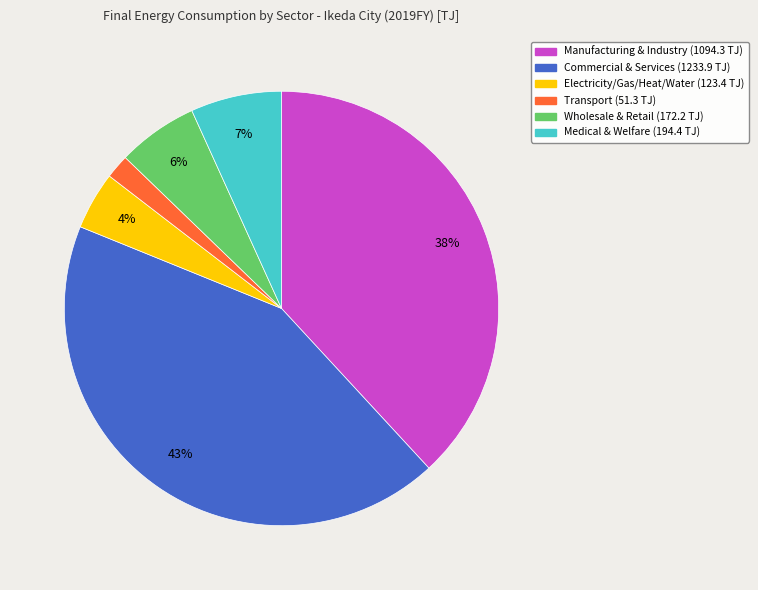

Does any single category account for the majority?

No